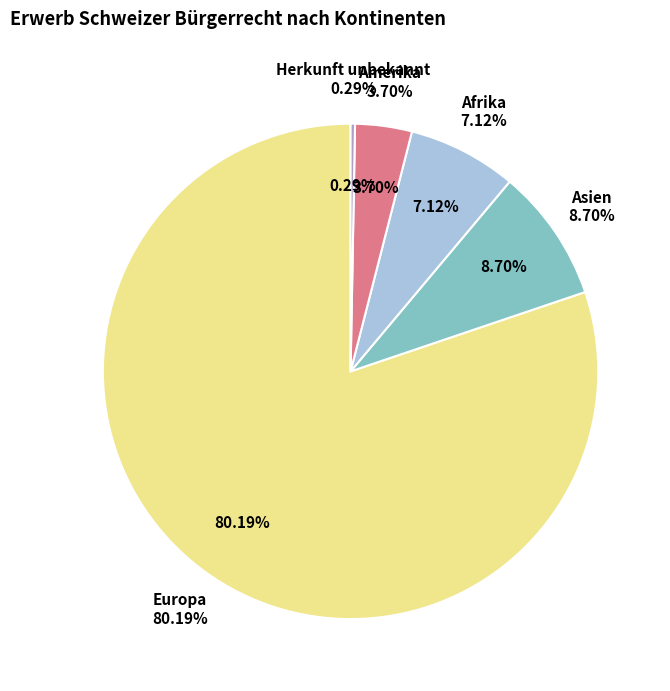

True or false: Herkunft unbekannt accounts for 13% of the total.

False